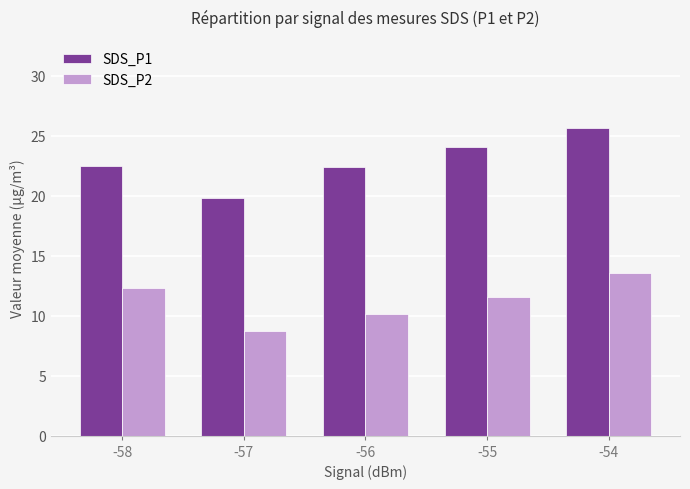

Which label corresponds to the largest value in the chart?

-54